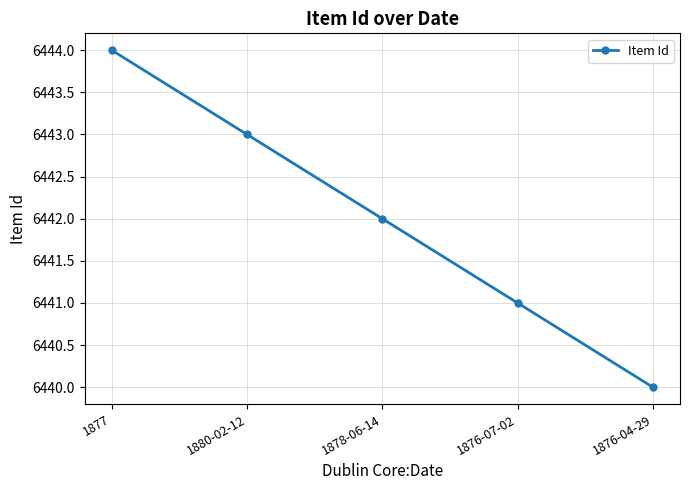

How many series are shown in this chart?

1